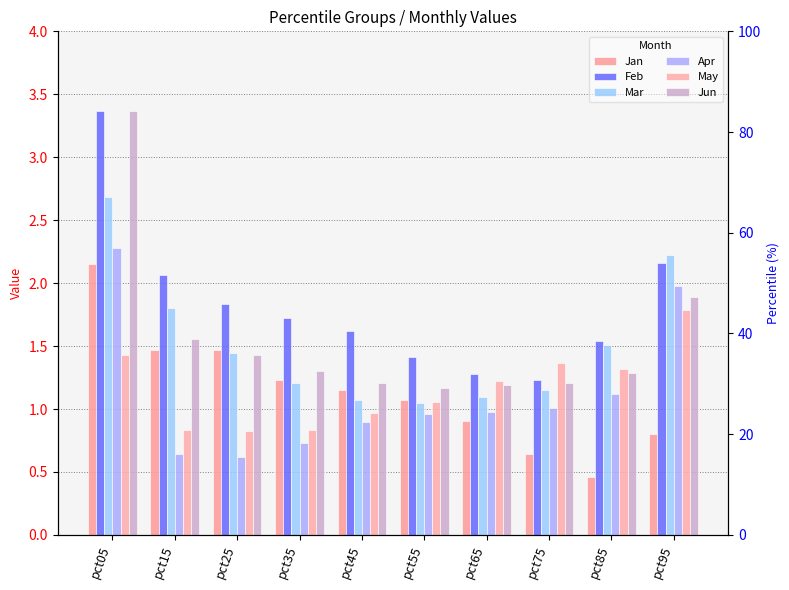

Reading left to right, list all the values displayed in this chart.

Jan: 2.1	1.5	1.5	1.2	1.2	1.1	0.9	0.6	0.5	0.8
Feb: 3.4	2.1	1.8	1.7	1.6	1.4	1.3	1.2	1.5	2.2
Mar: 2.7	1.8	1.4	1.2	1.1	1.1	1.1	1.2	1.5	2.2
Apr: 2.3	0.6	0.6	0.7	0.9	1.0	1.0	1.0	1.1	2.0
May: 1.4	0.8	0.8	0.8	1.0	1.1	1.2	1.4	1.3	1.8
Jun: 3.4	1.6	1.4	1.3	1.2	1.2	1.2	1.2	1.3	1.9